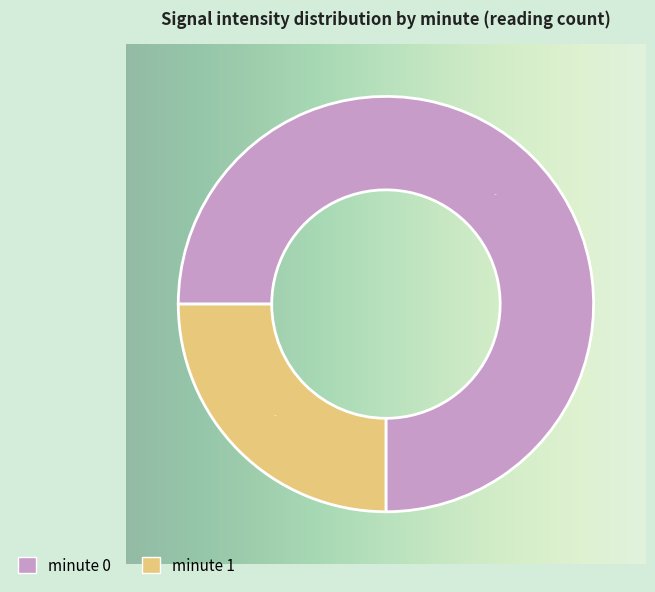

How many segments does this pie chart have?

2